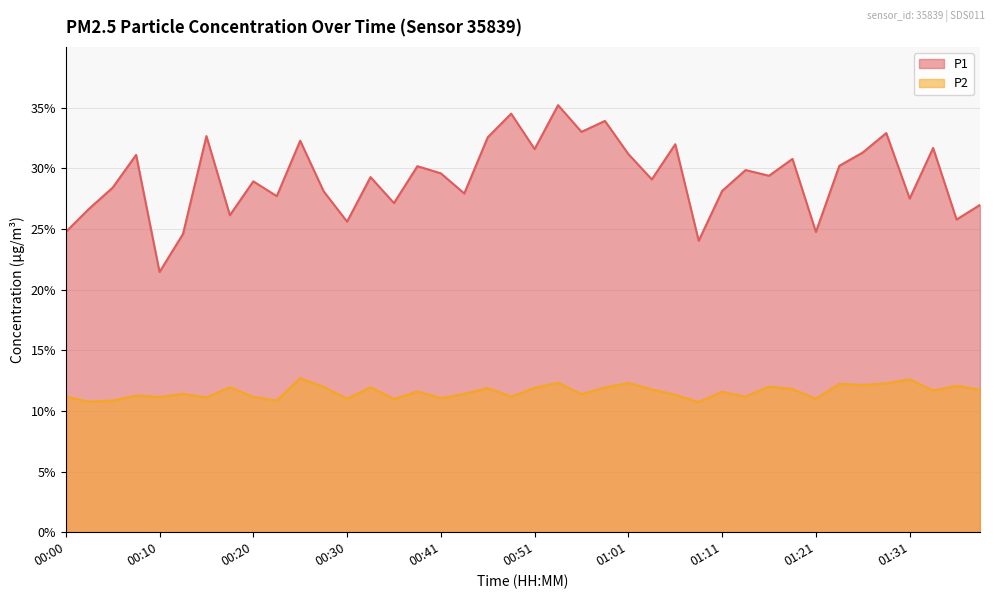

How many data points does each series have?

40